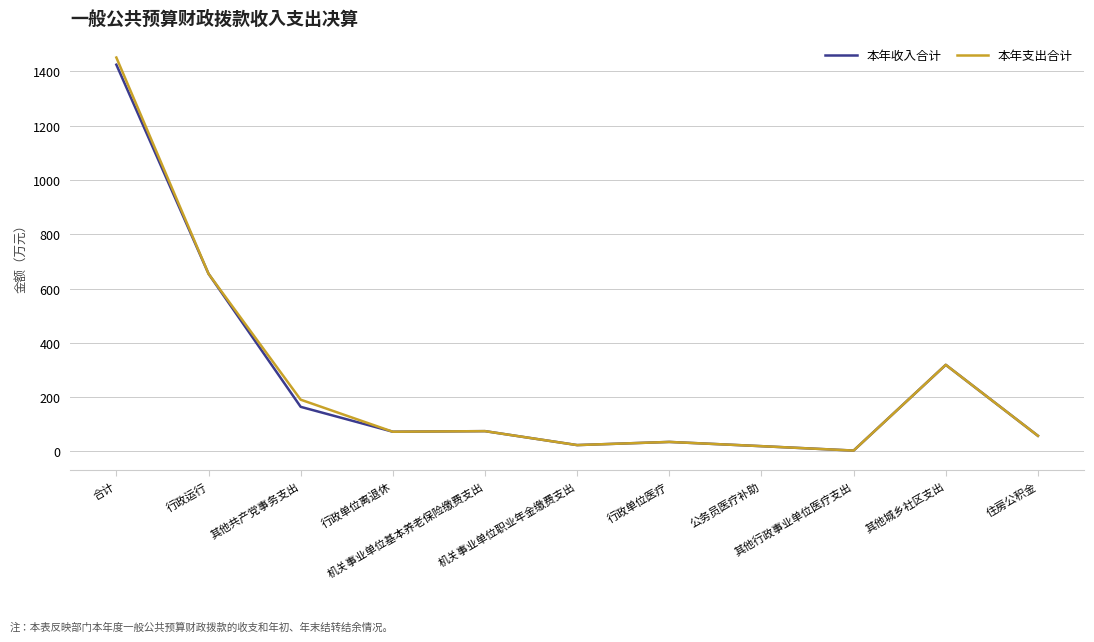

Does the chart have visible grid lines?

Yes